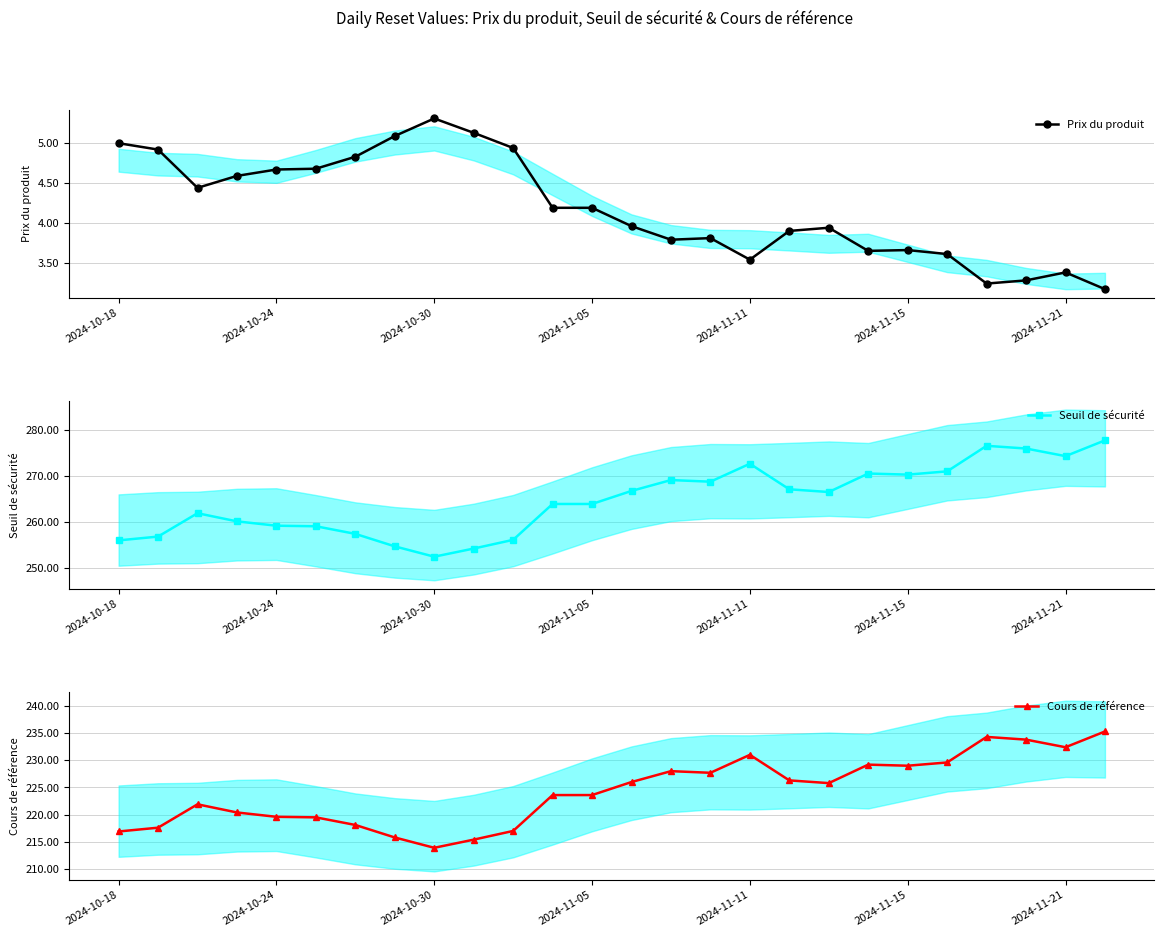

Is it true that Seuil de sécurité equals 270.2 at 2024-11-15?

True